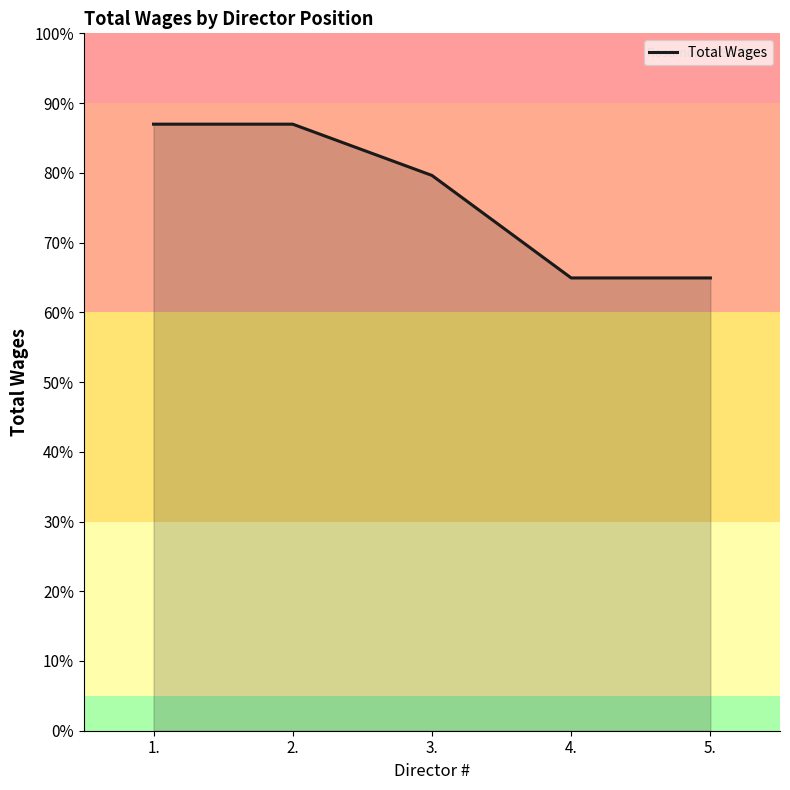

Does the chart display data point markers on the line(s)?

No